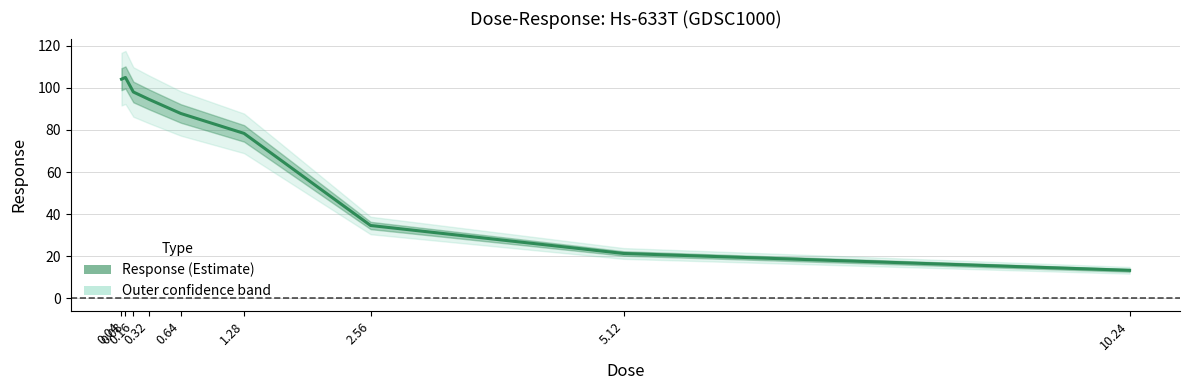

What is the difference between the second highest and second lowest values?

82.8